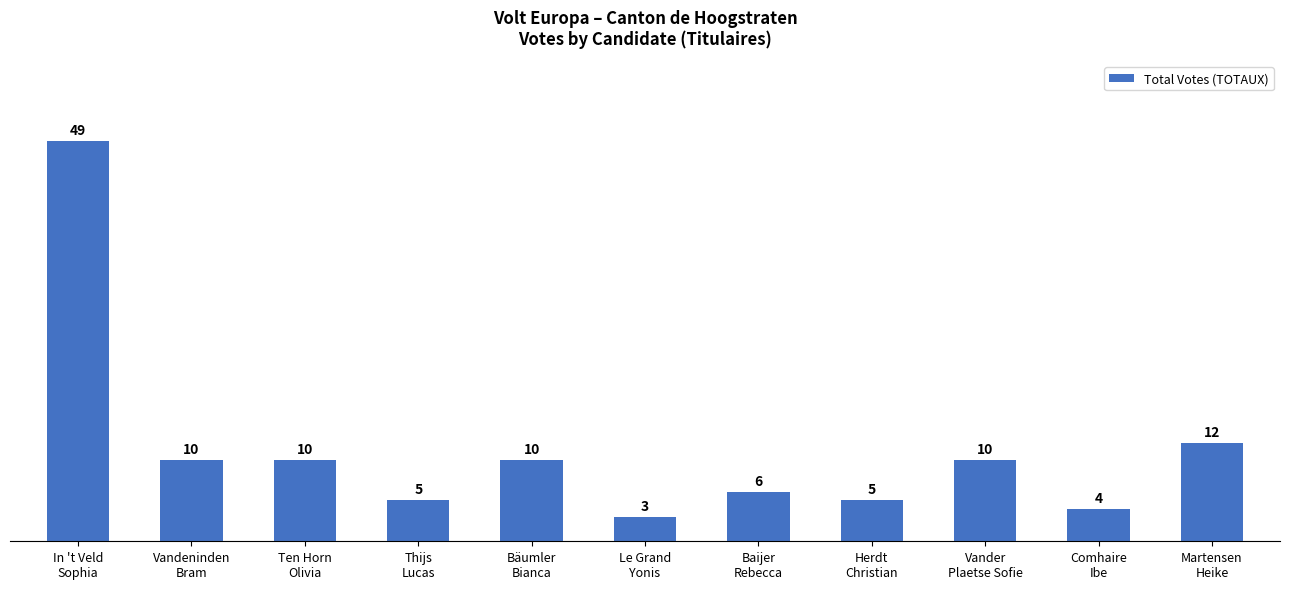

What is the sum of the values at Vander
Plaetse Sofie and Herdt
Christian?

15